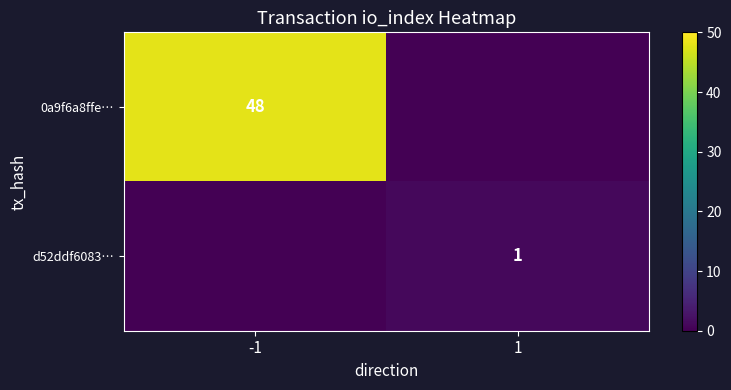

The d52ddf6083… series shows 1 at 1. True or false?

True